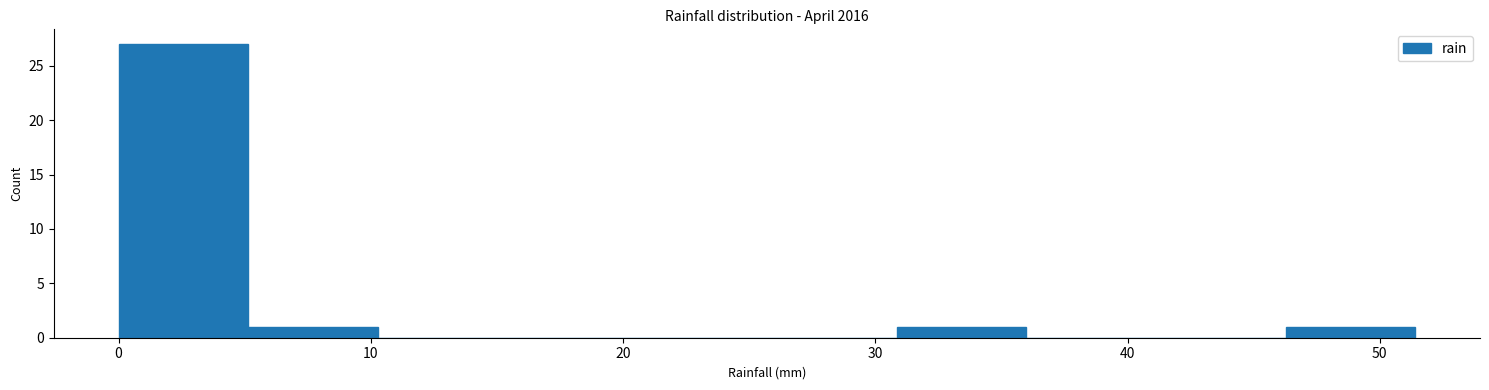

Reading left to right, list every bar in this chart as the range it spans on the x-axis followed by its height. Neither the bar edges nor the heights are printed on the chart, so give them approximately, as read against the axes.

0 to 5: 27
5 to 10: 1
10 to 15: 0
15 to 21: 0
21 to 26: 0
26 to 31: 0
31 to 36: 1
36 to 41: 0
41 to 46: 0
46 to 51: 1